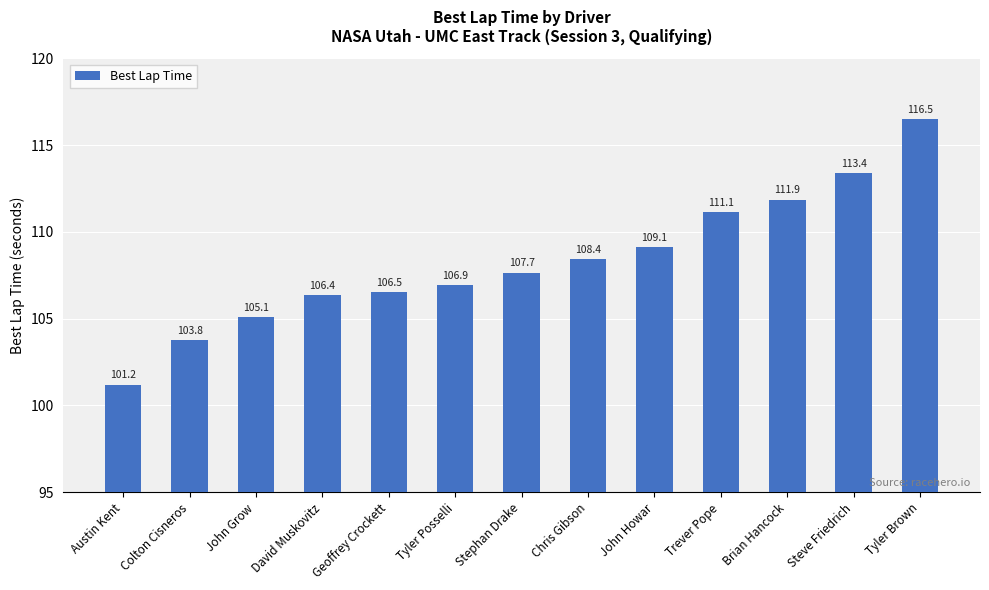

What is the difference between the maximum and minimum values?

15.3